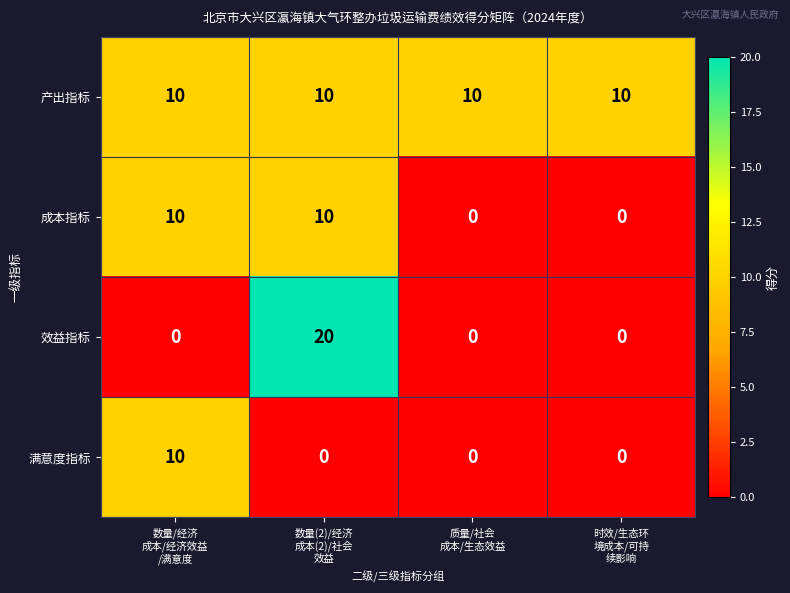

What is the sum of all 效益指标 values?

20